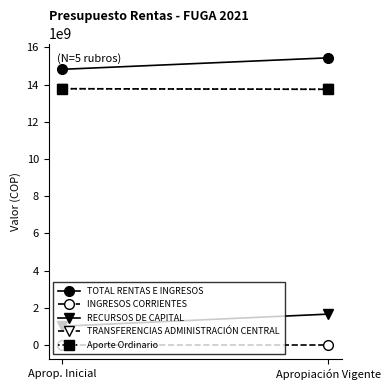

Where is Aporte Ordinario nearest to the value 13763865000?

Aprop. Inicial